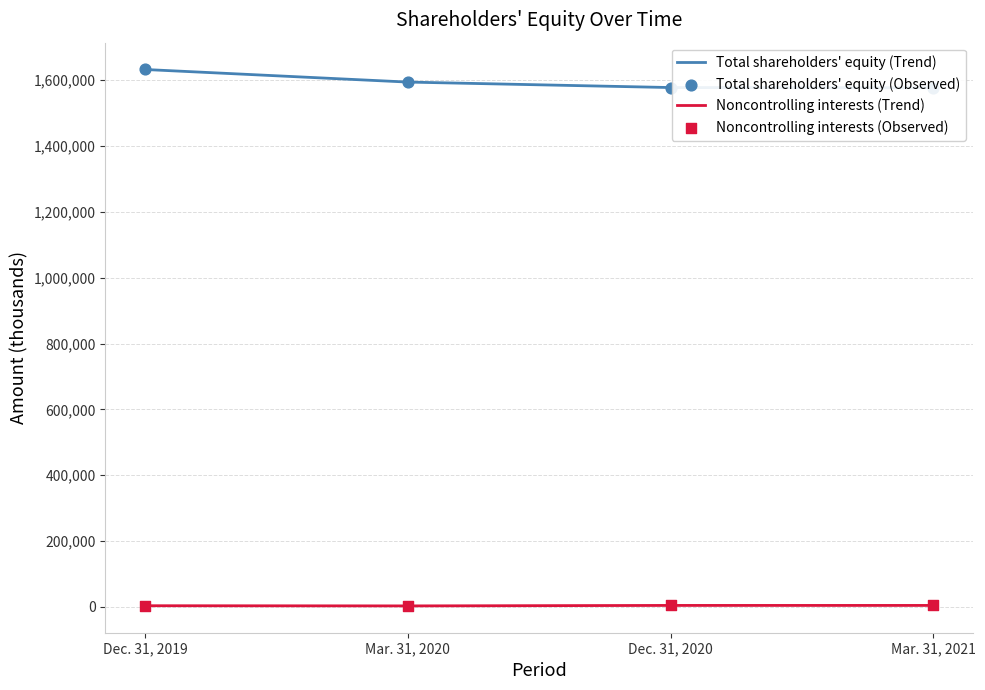

Which series has the largest total across all categories?

Total shareholders' equity (Trend)